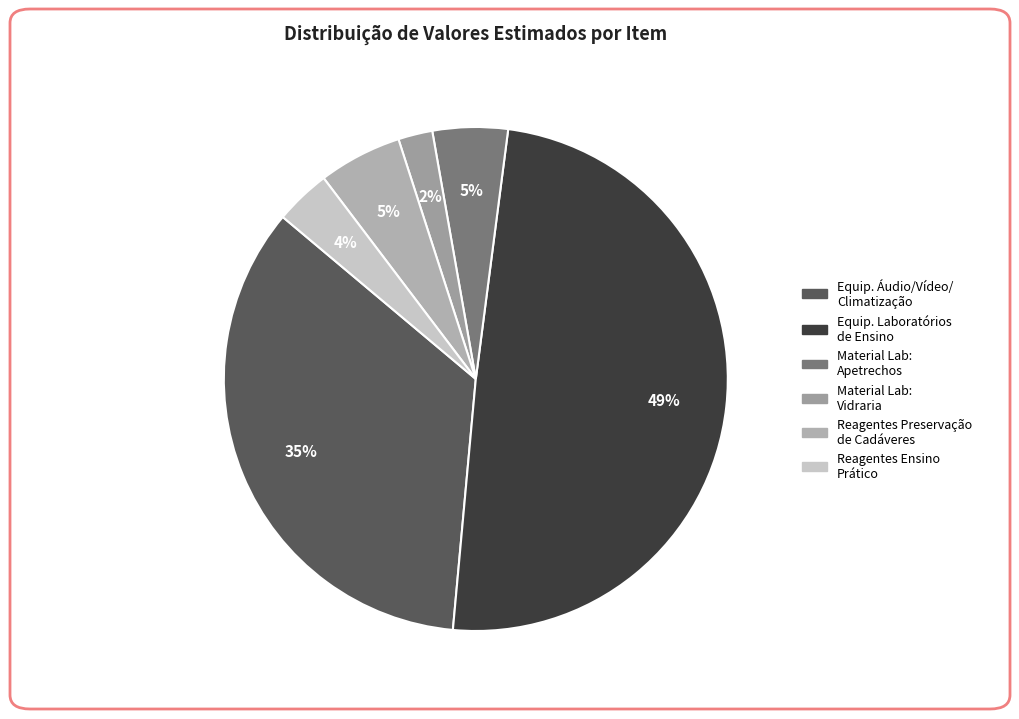

Is there a majority slice in this chart?

No